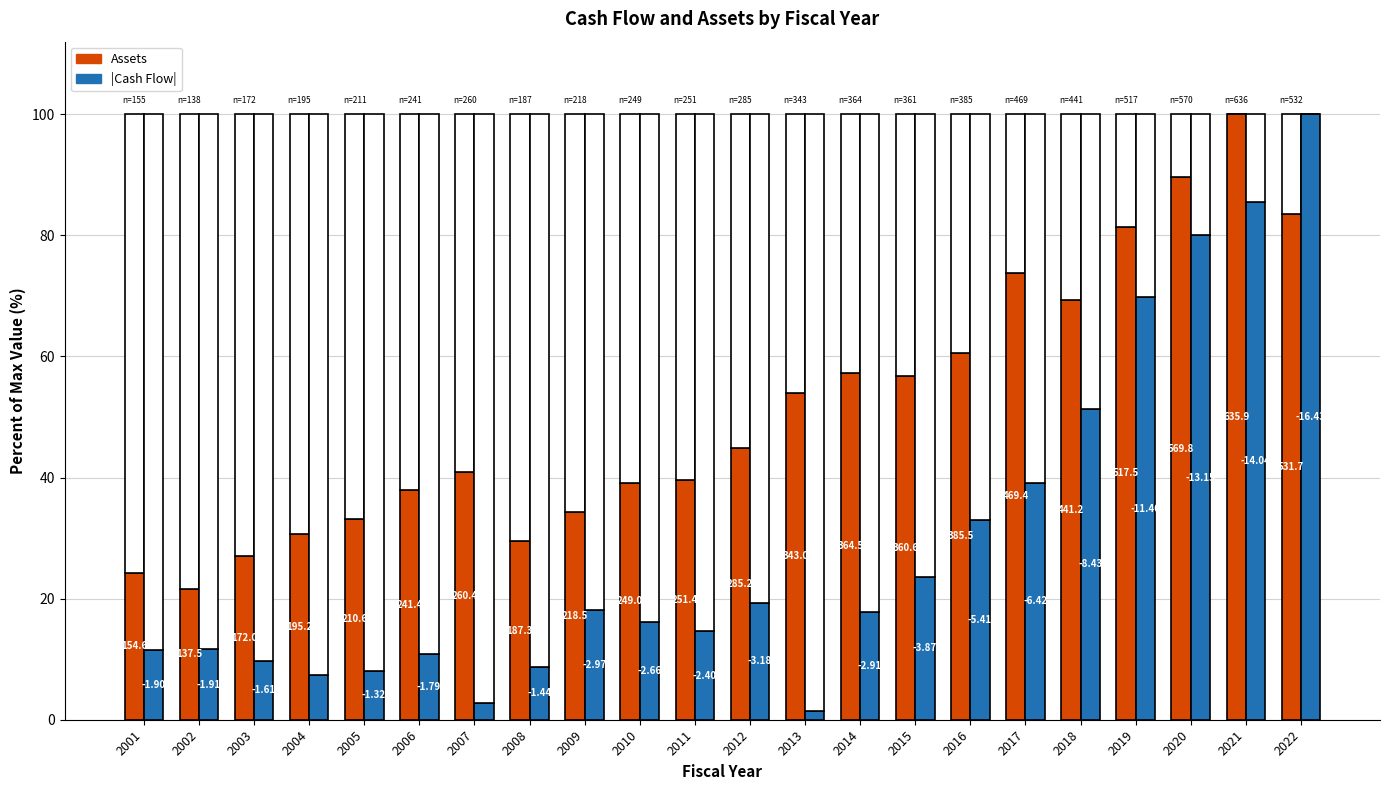

Between 2020 and 2021, which series saw the biggest shift?

Assets